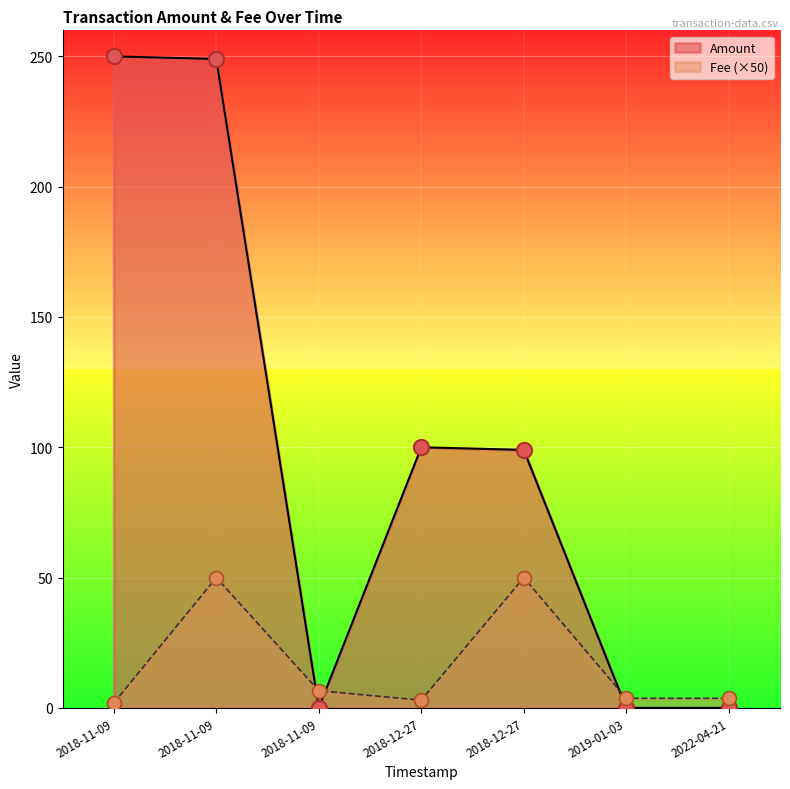

Which series contains the highest Y value?

Amount